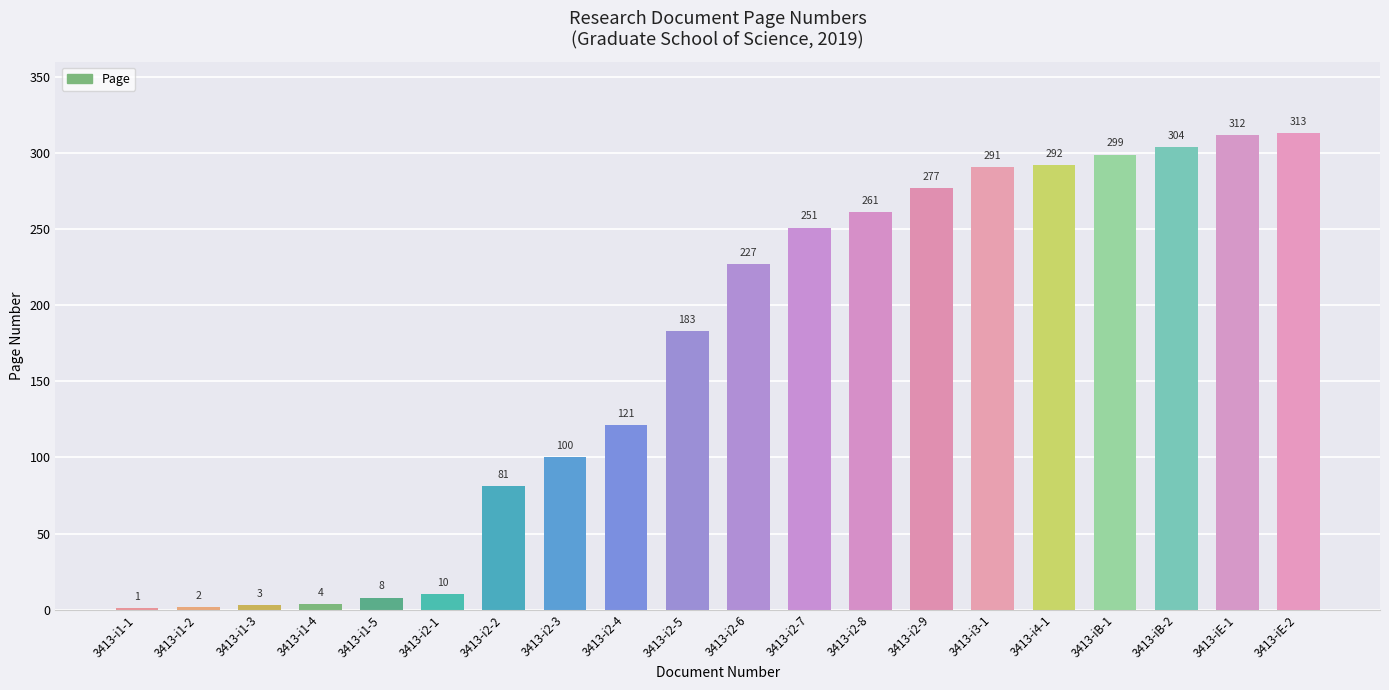

The value at 3413-iE-2 is 553. True or false?

False